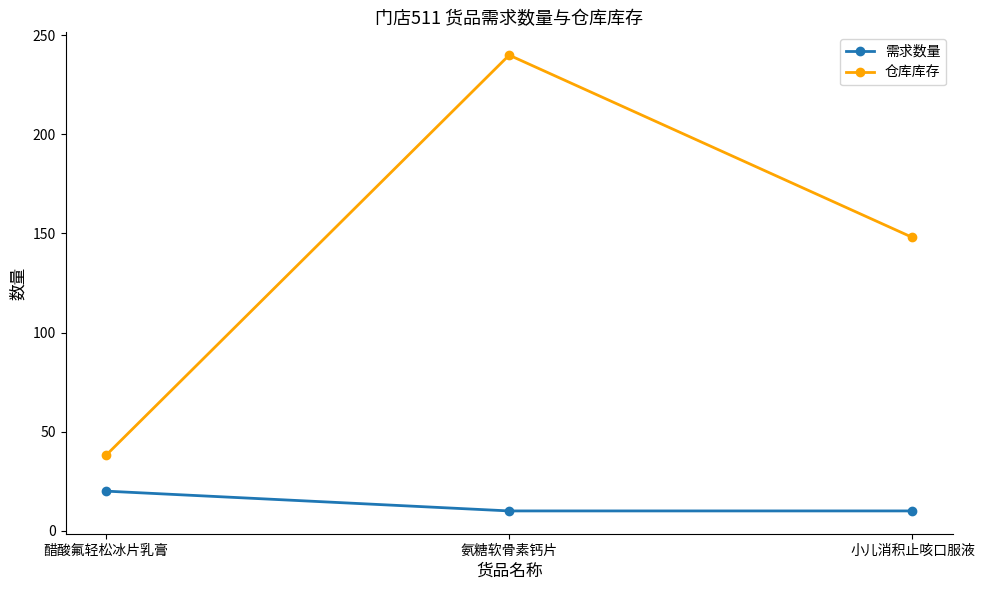

Rank the series by their average value, from lowest to highest.

需求数量, 仓库库存